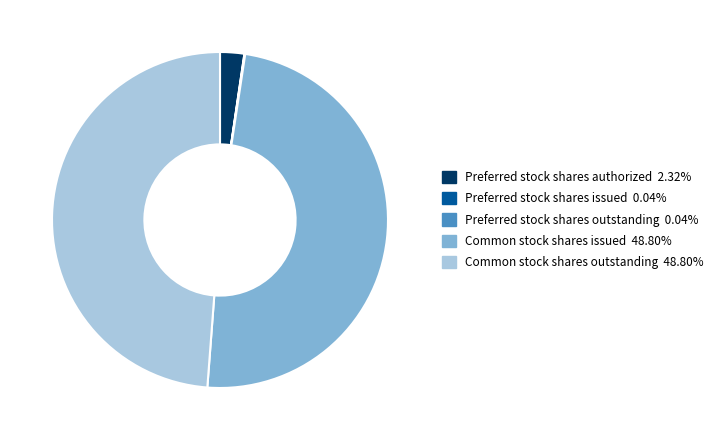

Does Common stock shares outstanding account for over 50% of the chart?

No